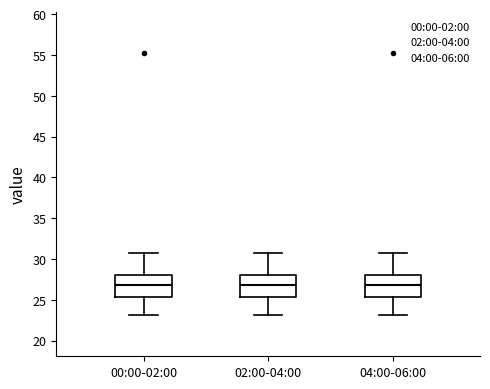

Where is the upper edge of the box for 02:00-04:00 on the y-axis? The values are not printed on the chart, so give them approximately, as read against the axis.

28.0